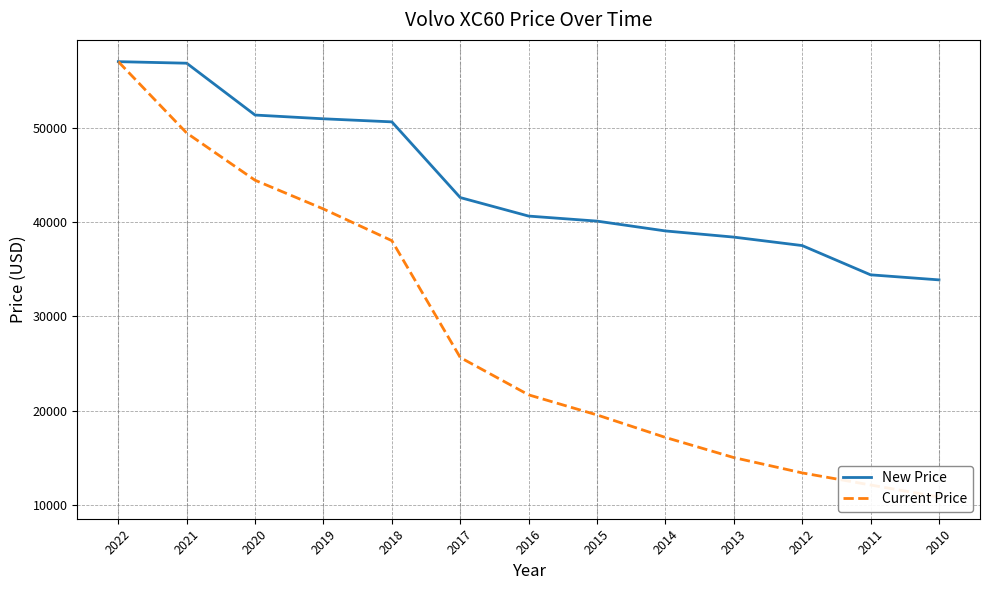

What is the sum of the Current Price values at 2013 and 2017?

40642